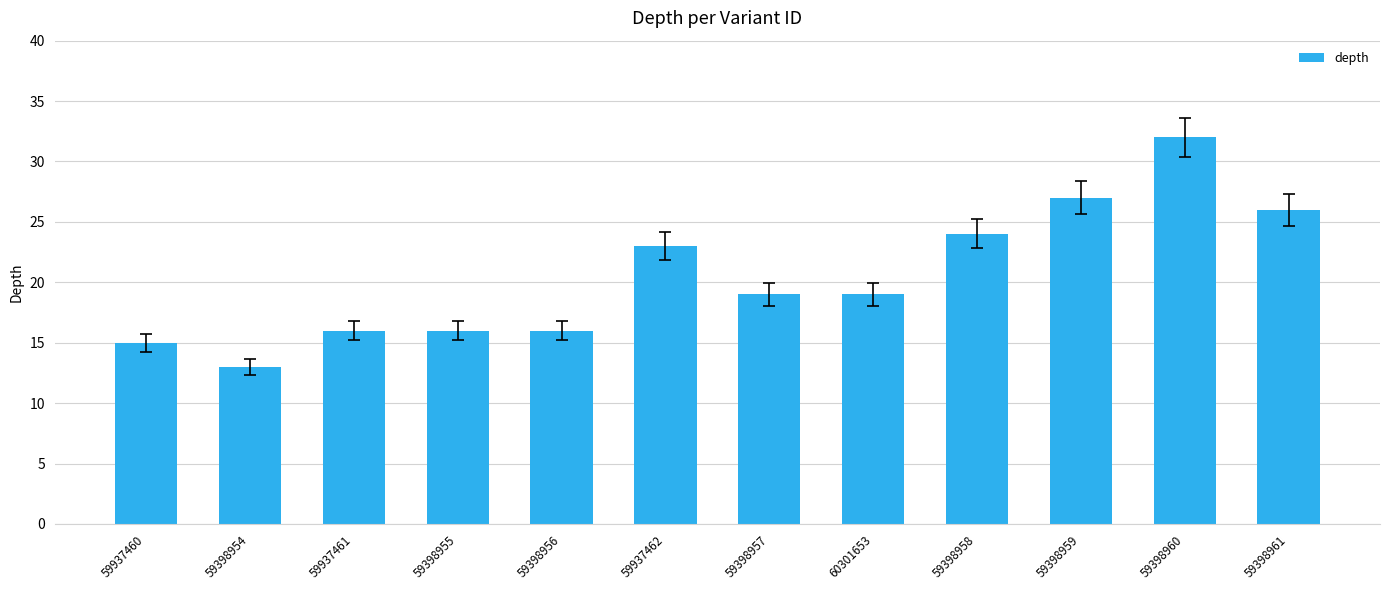

Does the chart contain stacked bars?

No